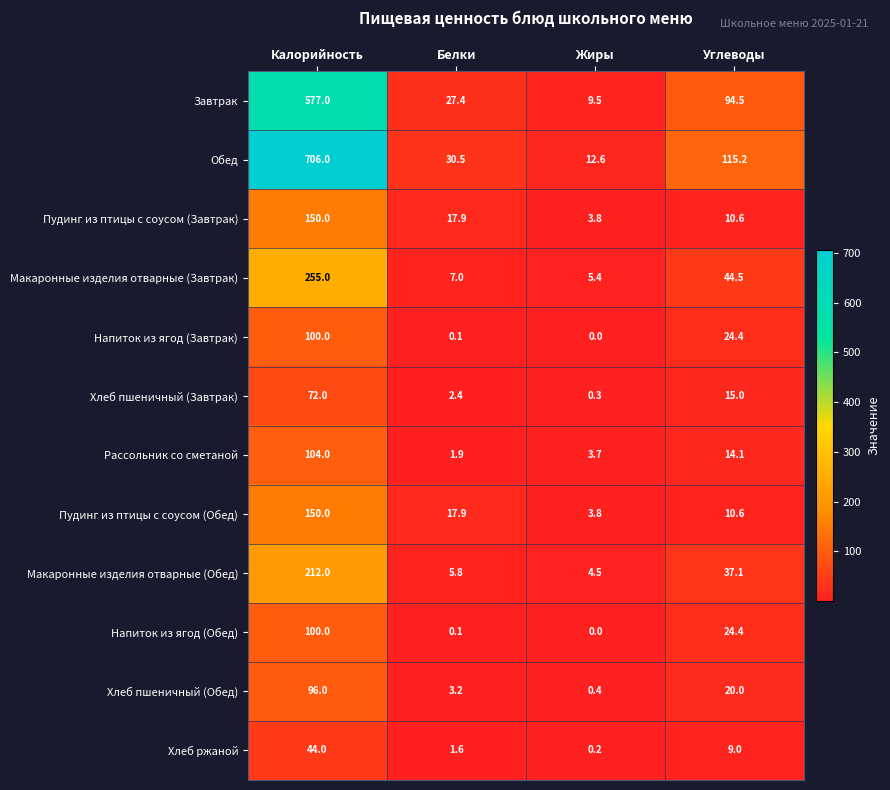

What is the average value of the Завтрак series?

177.1